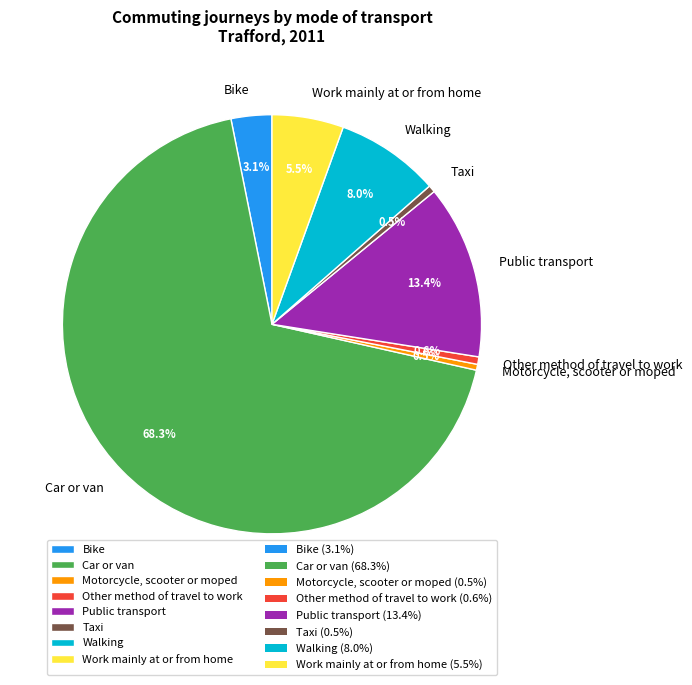

What percentage do Walking and Car or van together represent?

76.4%